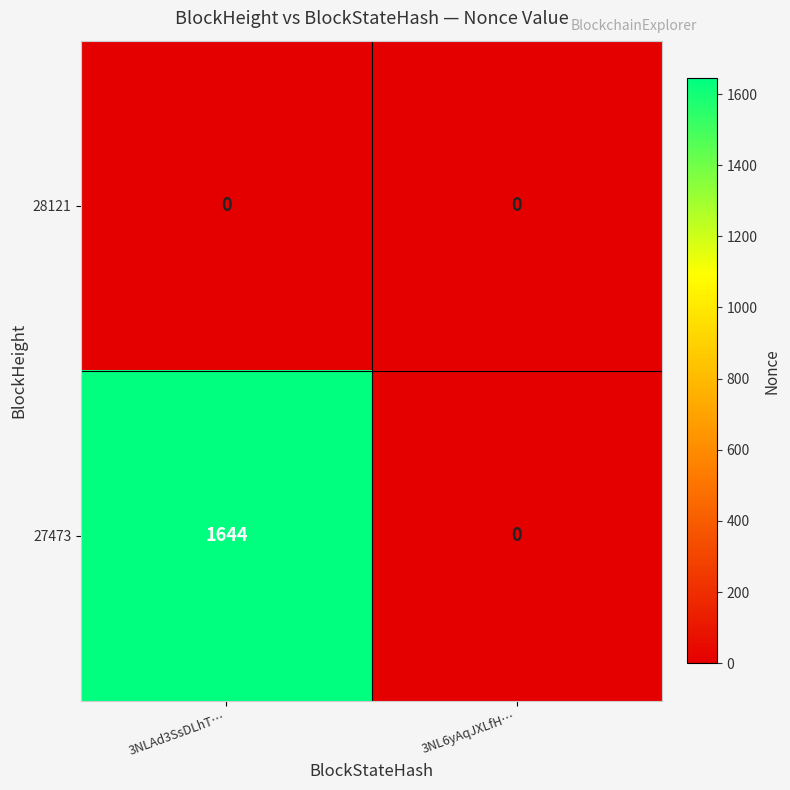

At how many categories does at least one series exceed 464?

1